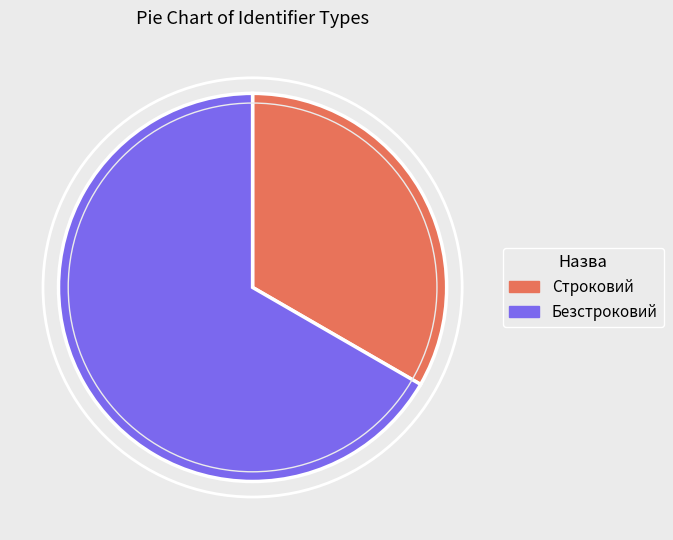

What is the majority slice?

Безстроковий